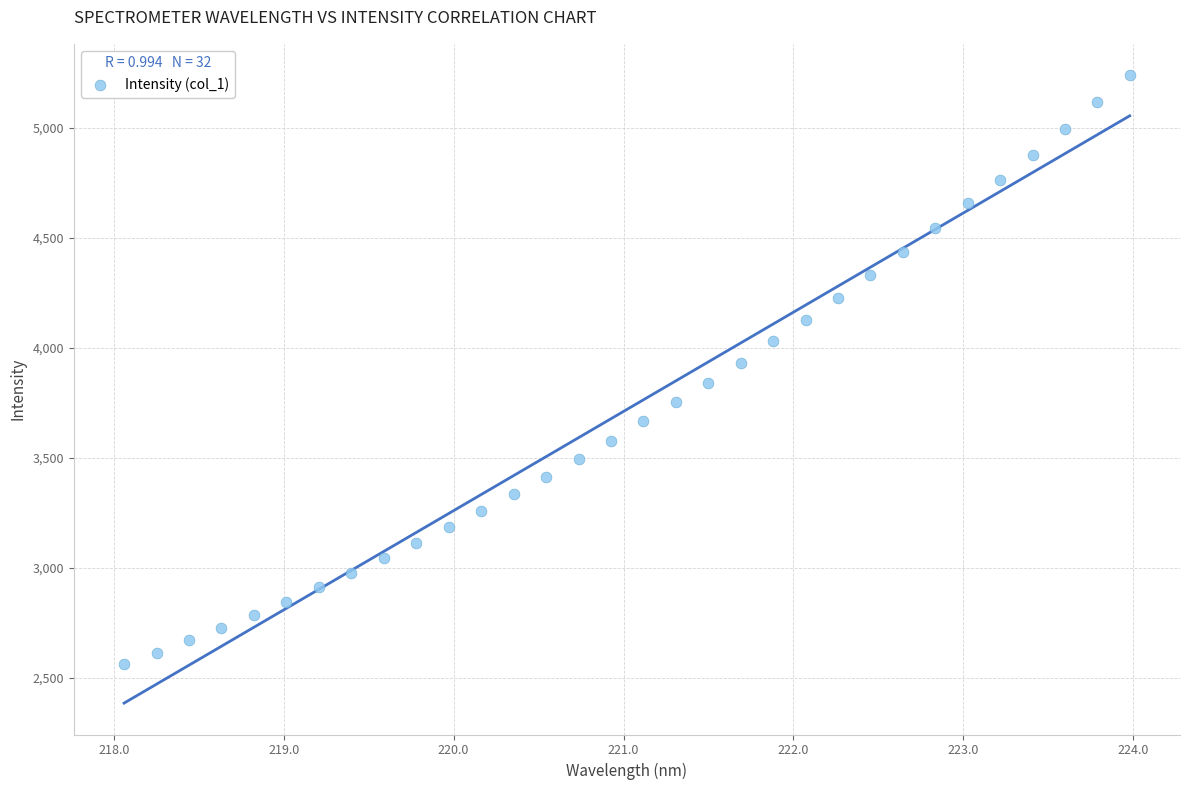

What is the range of Y values (max minus min)?

2676.7